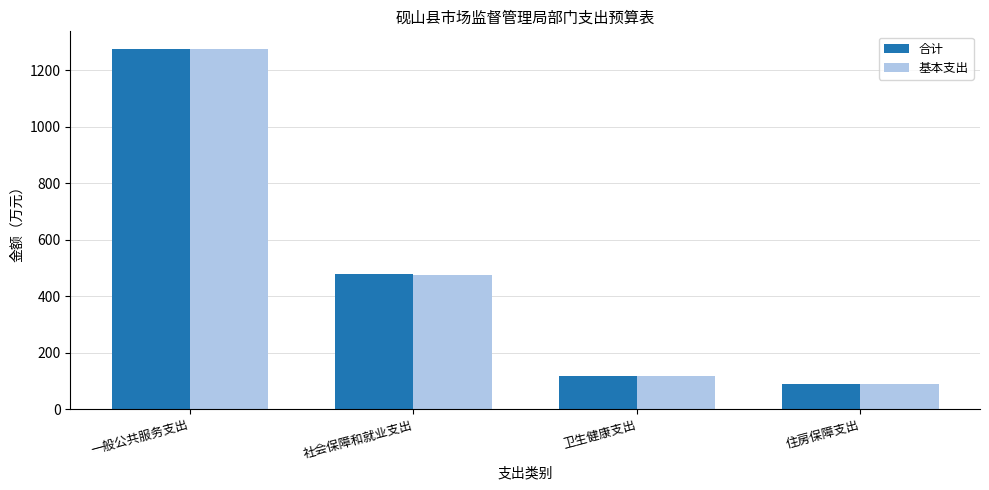

Count the number of data series in this chart.

2